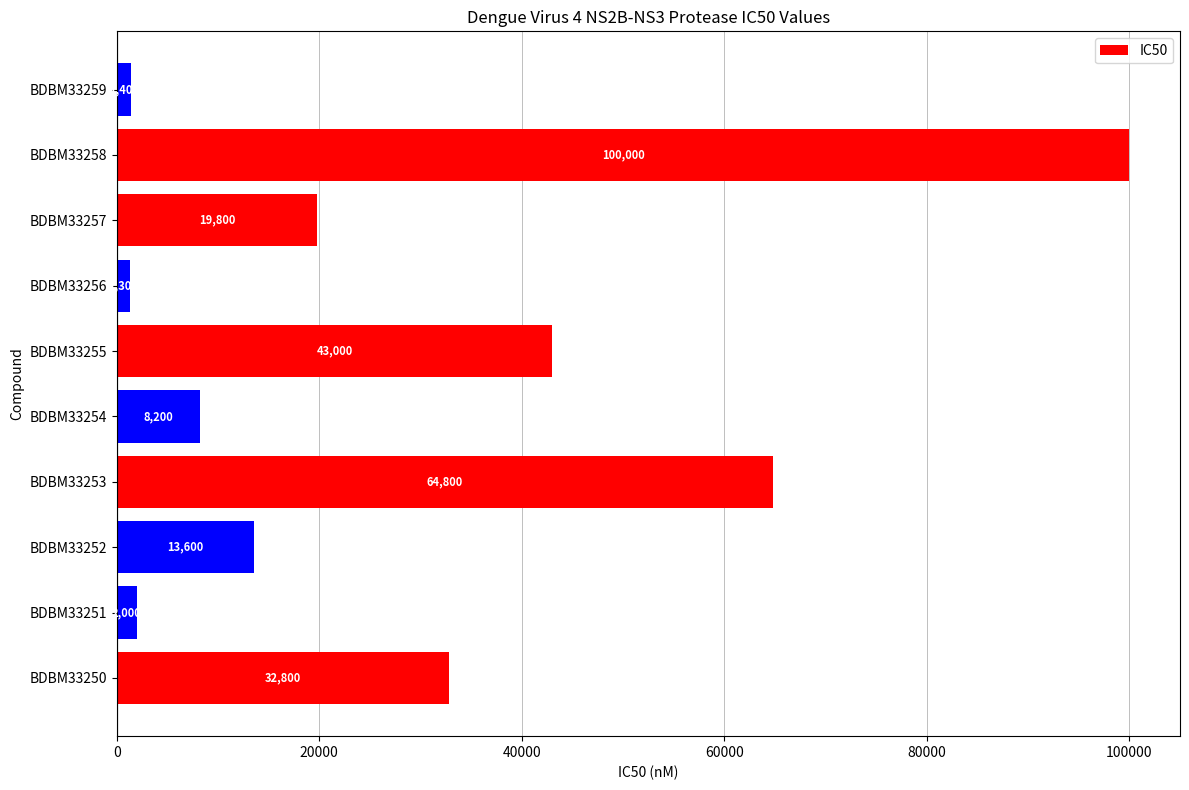

Is it true that the value at BDBM33253 is 96418?

False